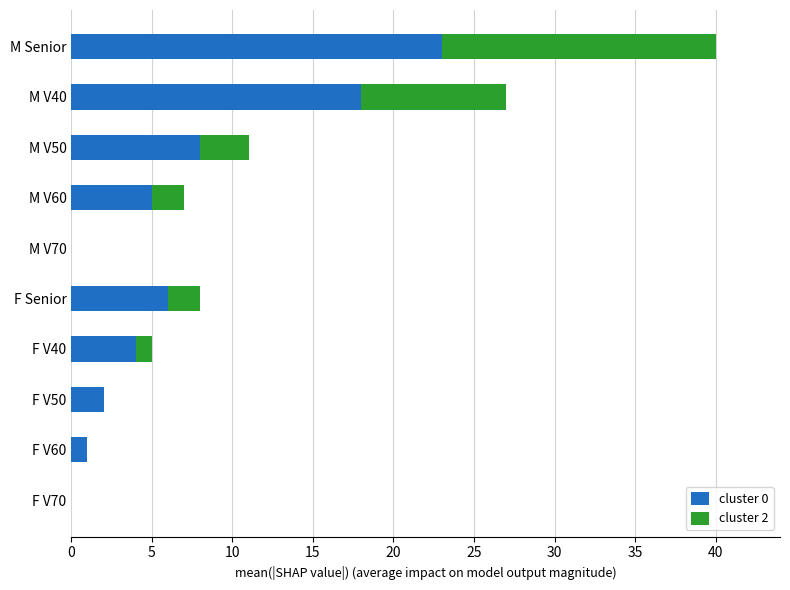

At which category is the sum across all series the highest?

M Senior